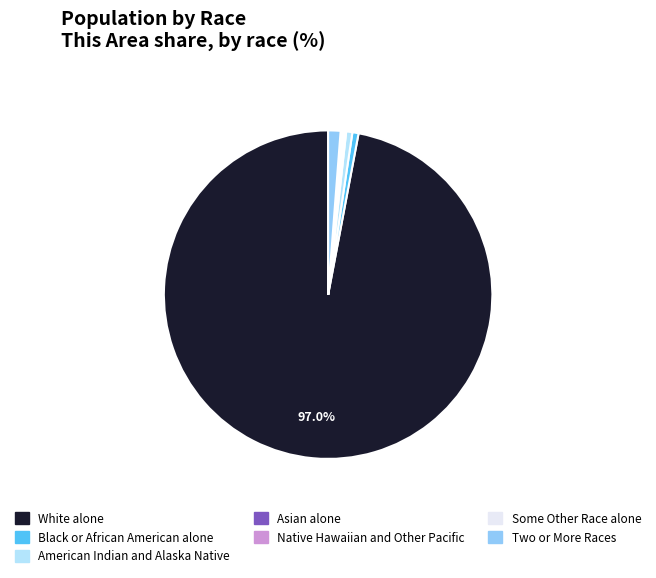

Between White alone and Two or More Races, which is larger?

White alone